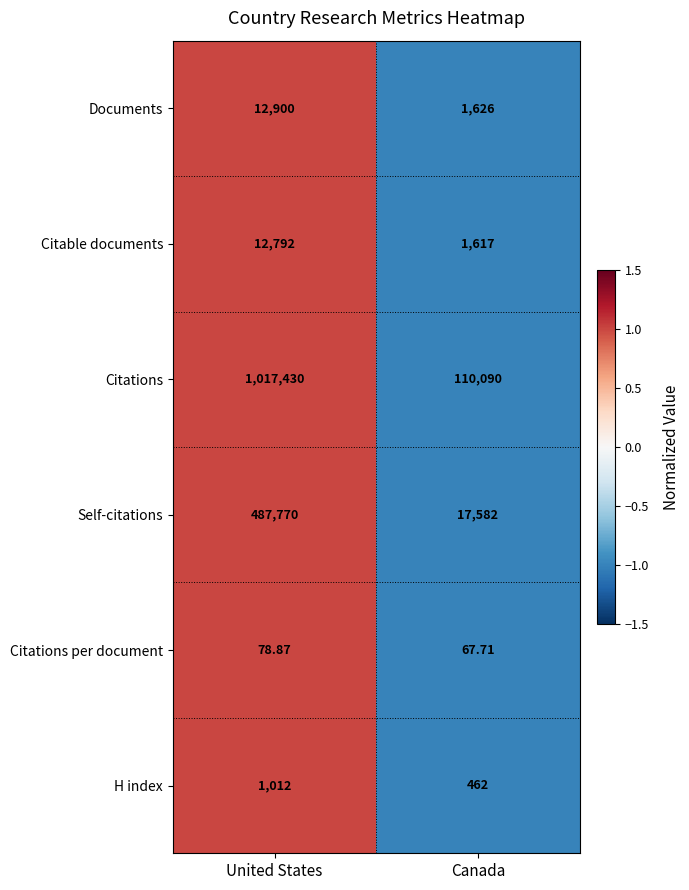

What is the total value across all series at Canada?

131444.7